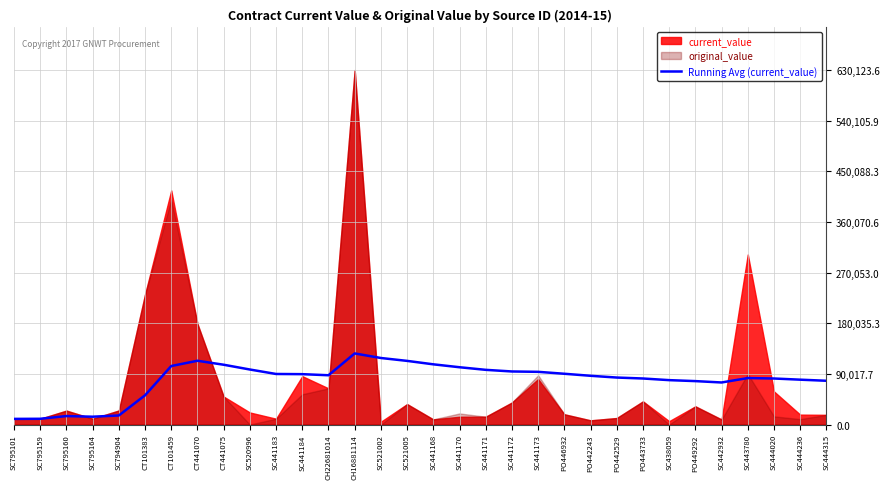

Which label corresponds to the largest value in the chart?

CH16881114